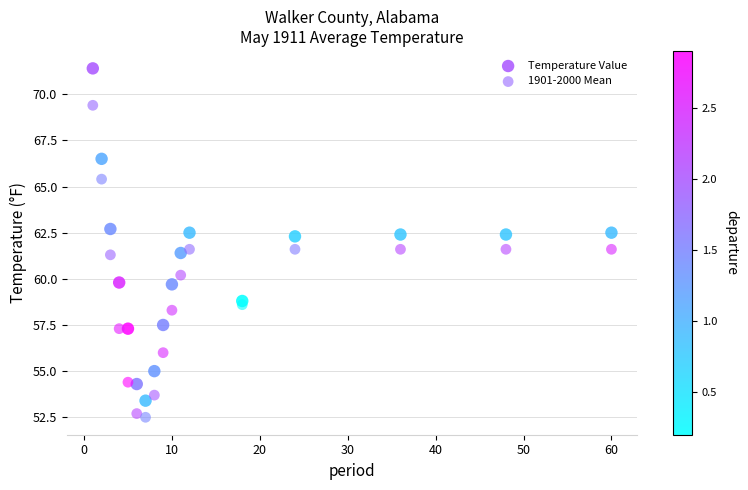

Which series reaches the minimum Y coordinate?

1901-2000 Mean